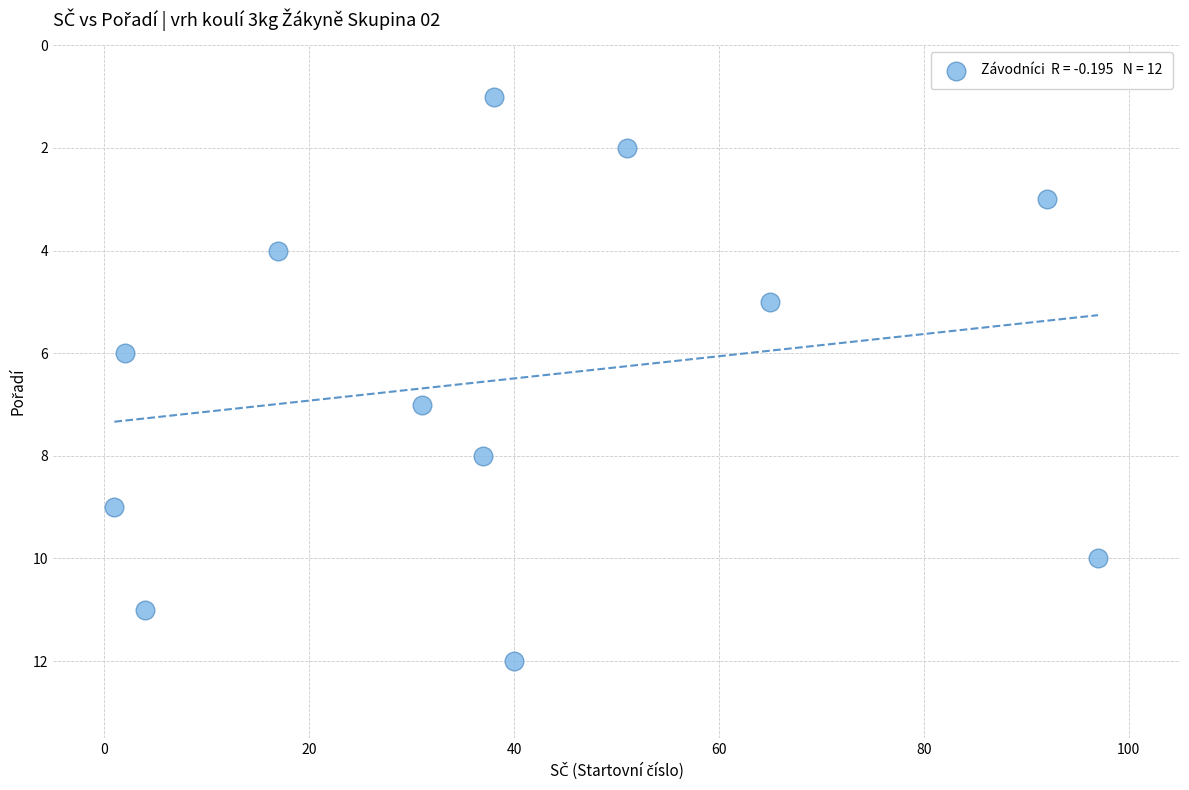

What is the range of Y values (max minus min)?

11